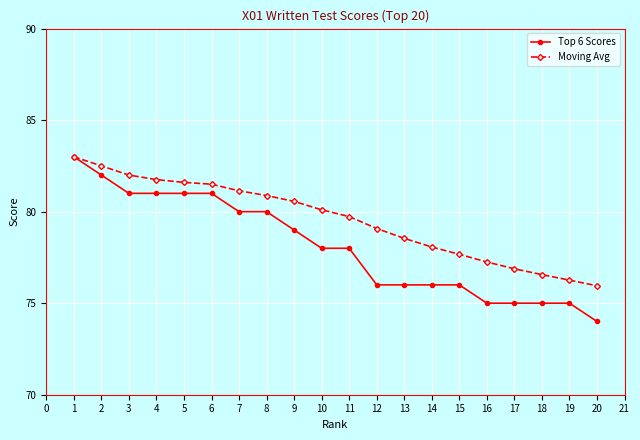

True or false: Top 6 Scores has a value of 130.2 at 1.

False